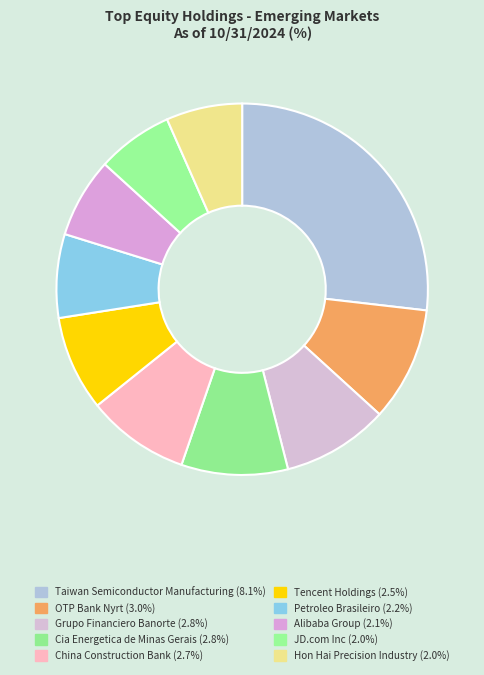

True or false: Petroleo Brasileiro accounts for 7% of the total.

True